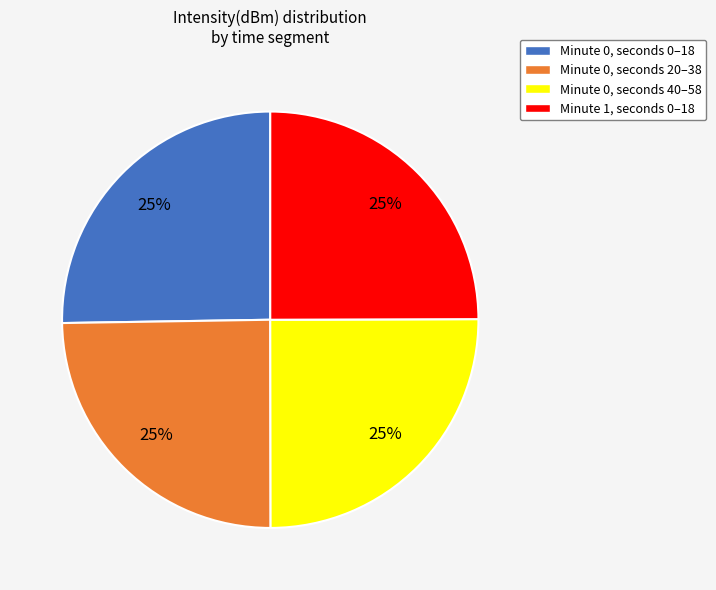

What is the ratio of the value at Minute 0, seconds 20–38 to the value at Minute 0, seconds 0–18?

1.0